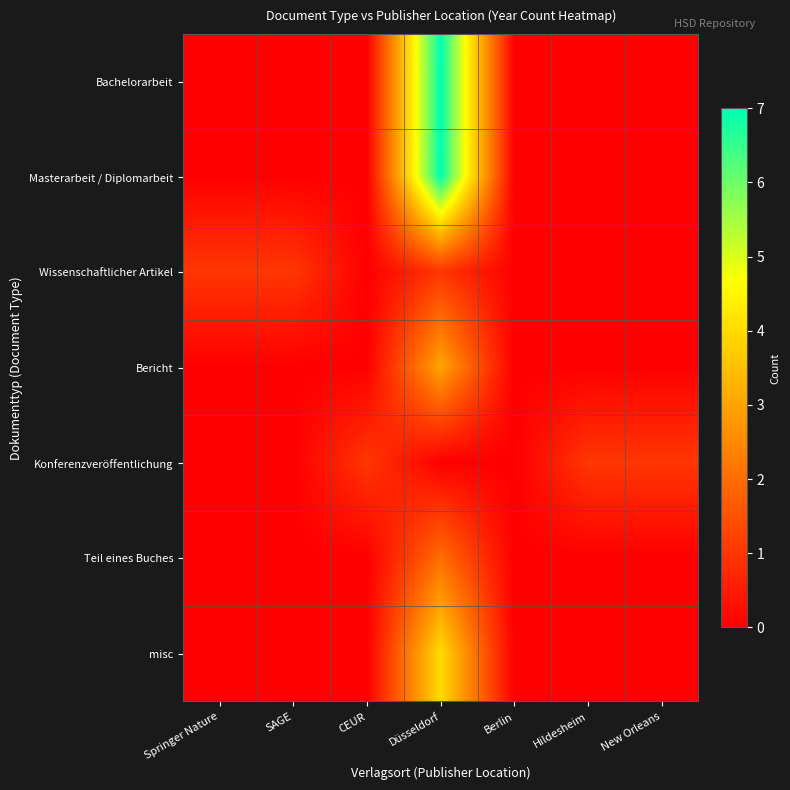

Which series changed the most between Düsseldorf and New Orleans?

Bachelorarbeit